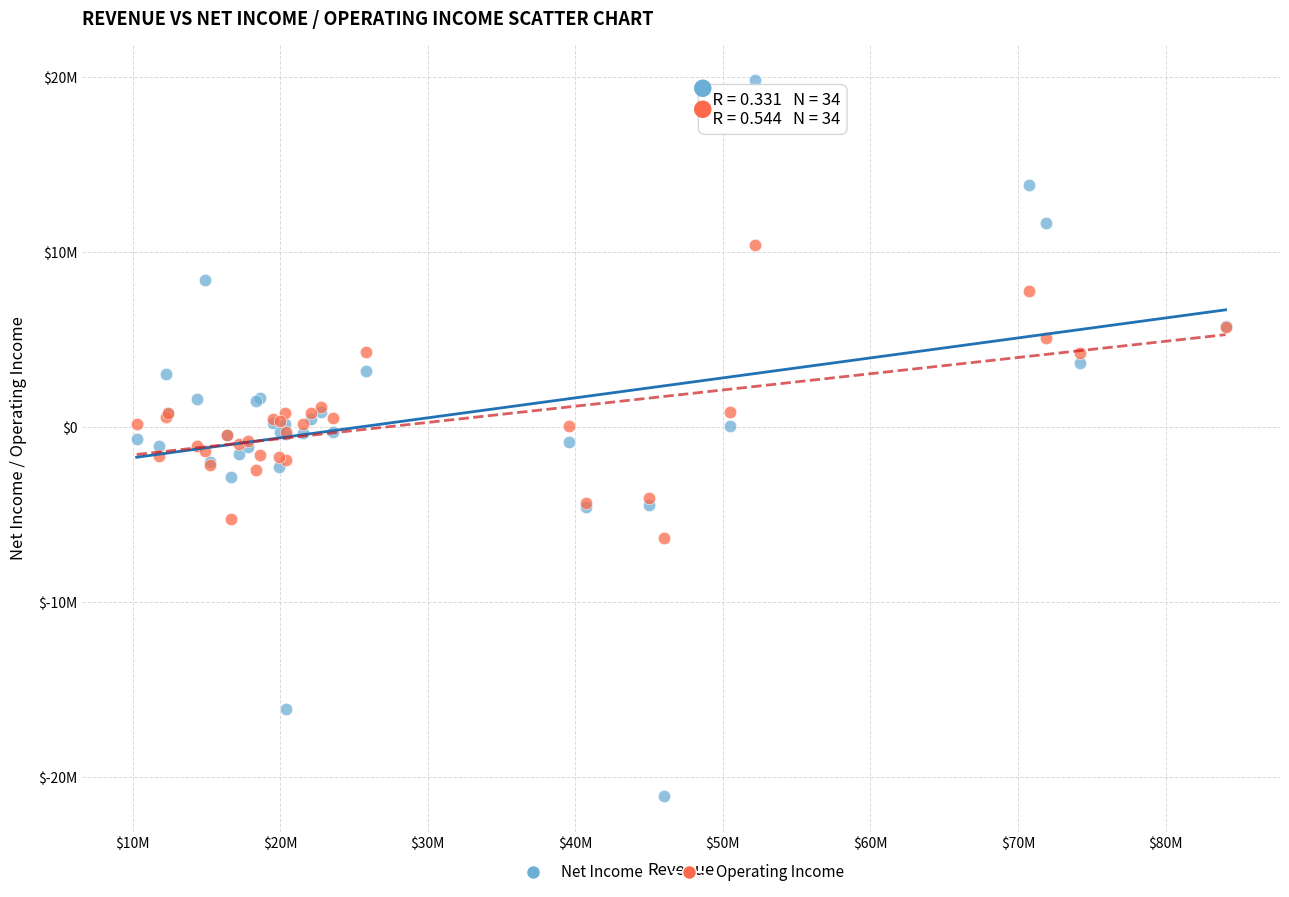

What are all the series names shown in the legend?

Net Income, Operating Income